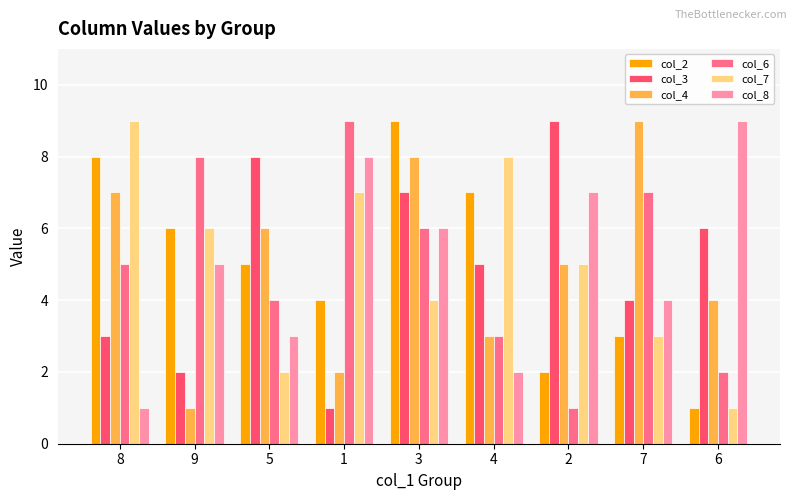

Between 9 and 6, which series saw the biggest shift?

col_6